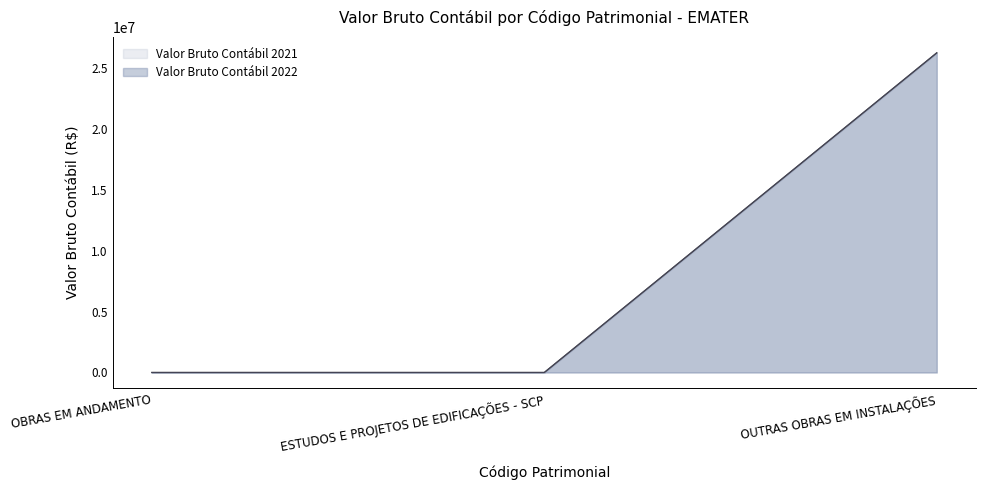

At which label is Valor Bruto Contábil 2022 closest to 13118687?

OBRAS EM ANDAMENTO